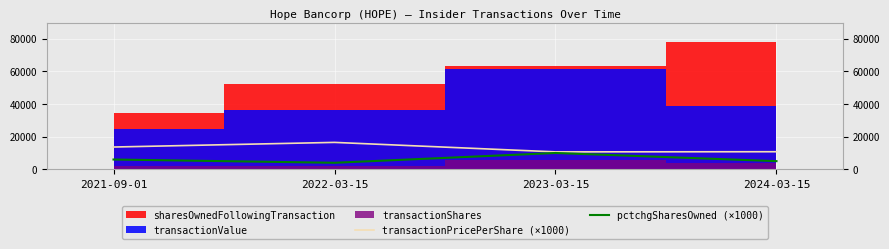

True or false: transactionPricePerShare (×1000) has a value of 10770 at 2024-03-15.

True